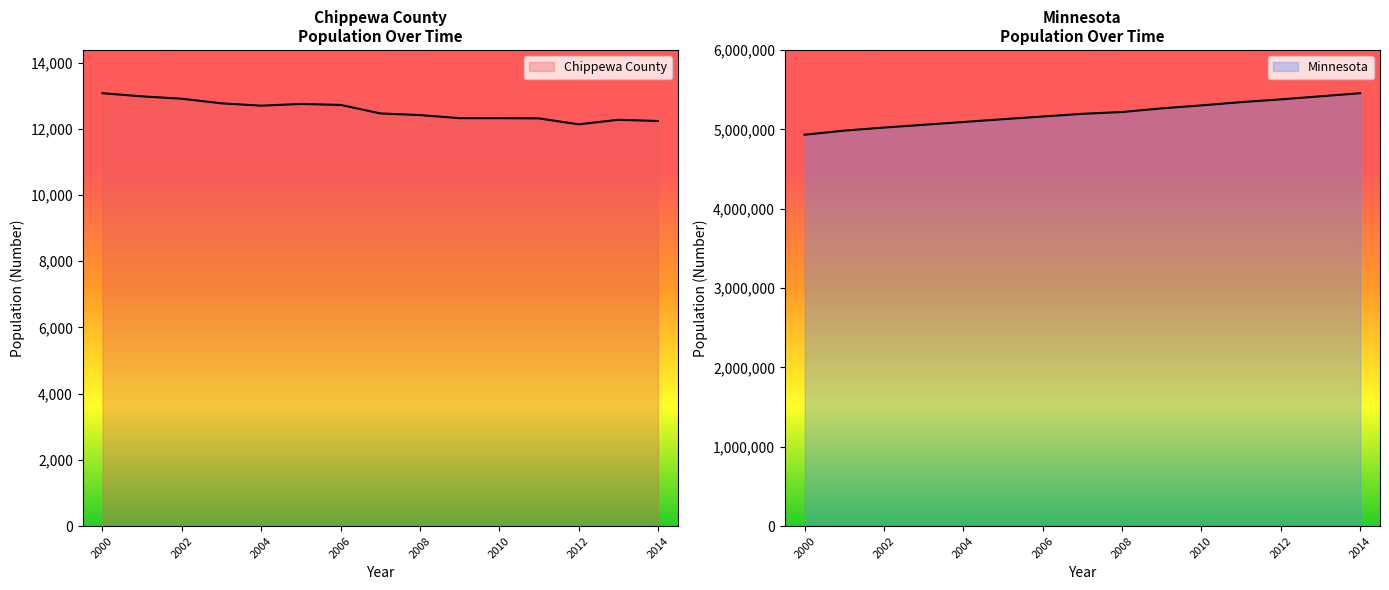

Which category has the highest value in the Minnesota series?

2014